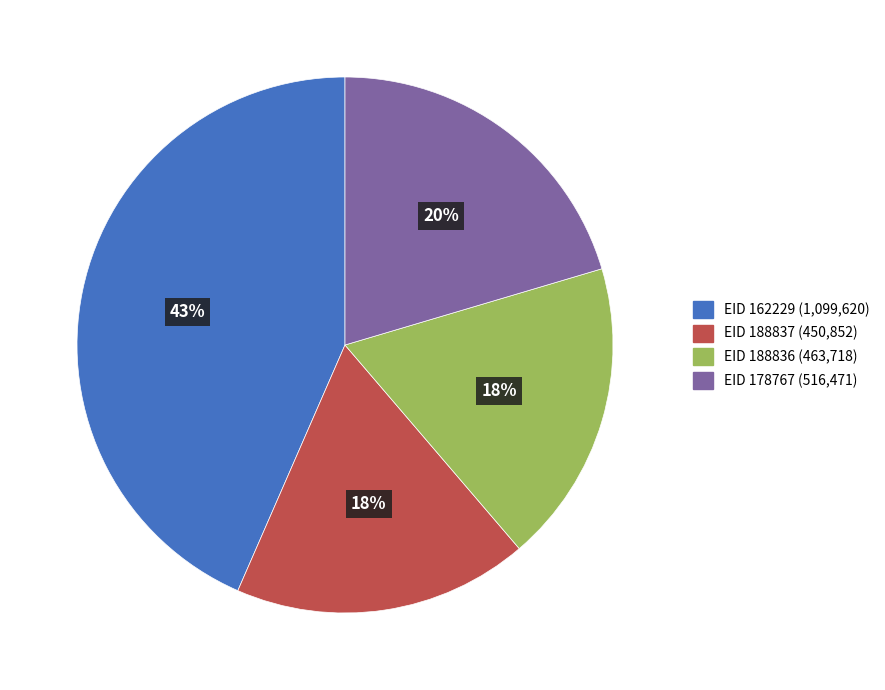

Count the number of slices in the pie.

4